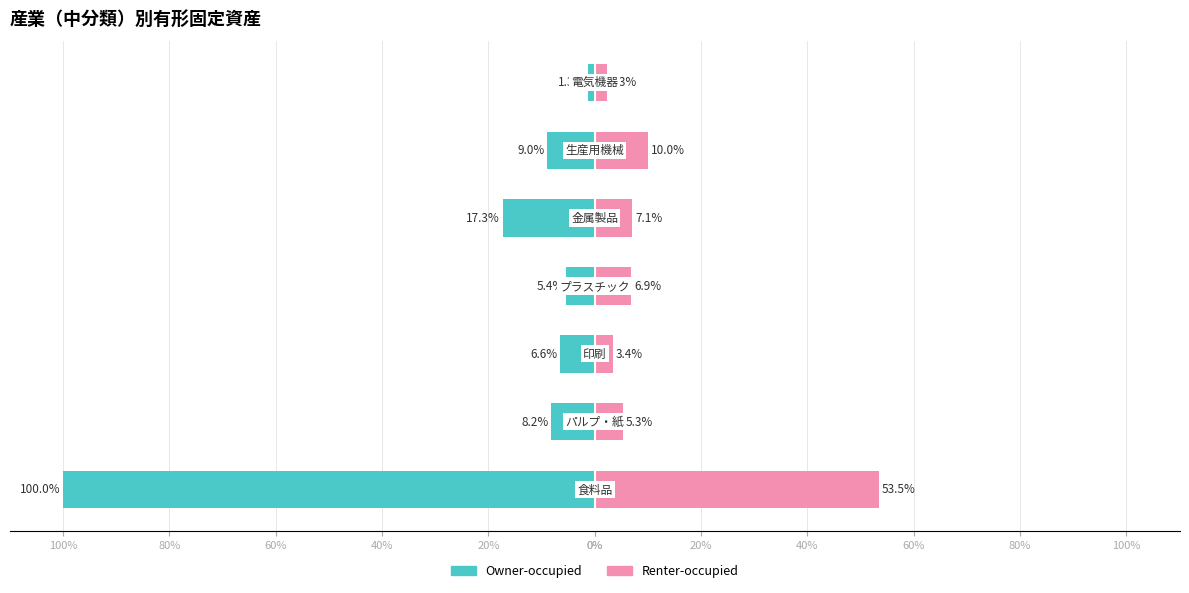

What is the value of the Renter-occupied bar at the 3rd from the left?

3.4